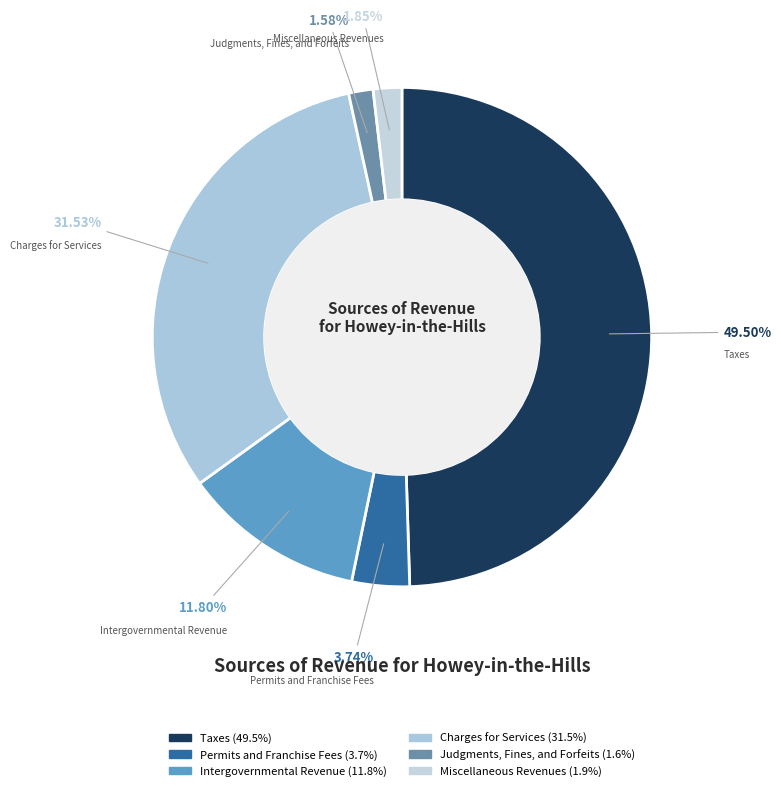

Is it true that Miscellaneous Revenues is 11% of the pie?

False